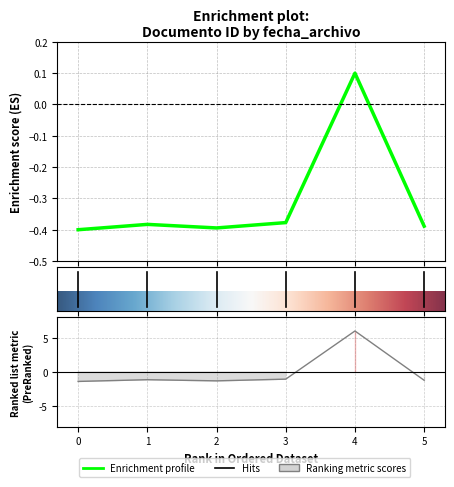

Is it true that the value at 5 is -0.4?

True